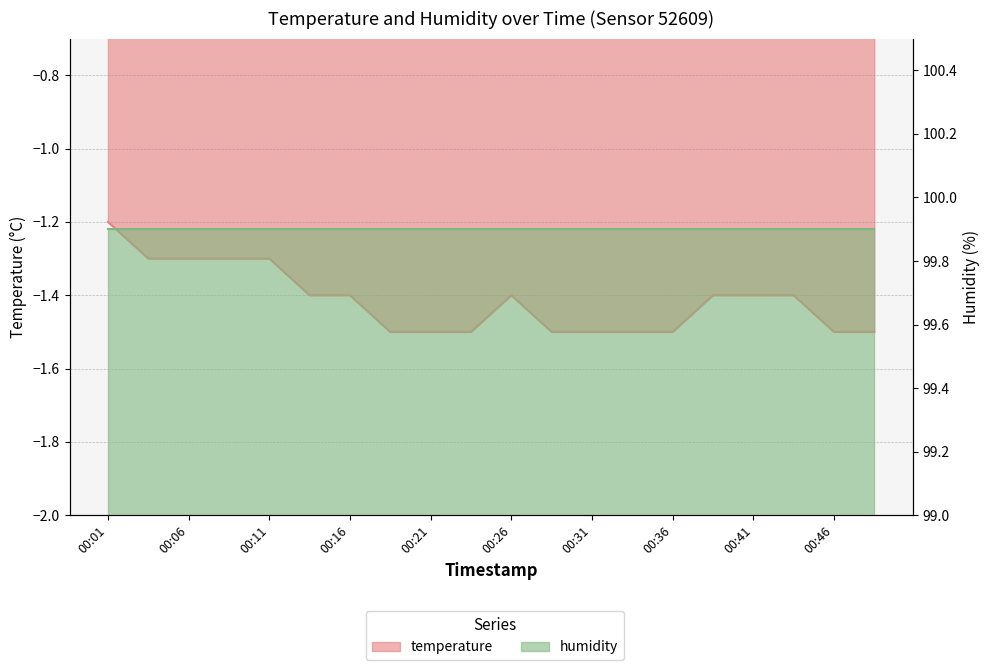

List the labels in order of value, smallest first.

00:19, 00:21, 00:24, 00:29, 00:31, 00:34, 00:36, 00:46, 00:48, 00:14, 00:16, 00:26, 00:39, 00:41, 00:43, 00:04, 00:06, 00:09, 00:11, 00:01